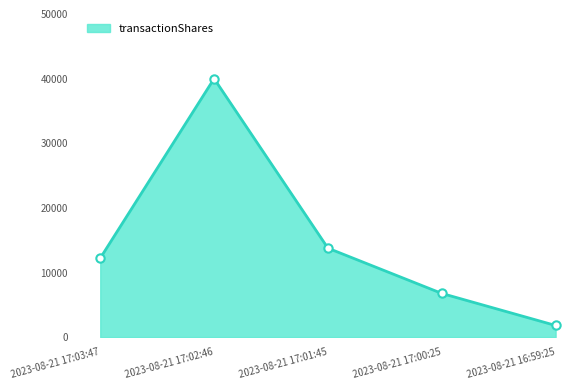

True or false: there are more than 2 points higher than both neighbors.

False